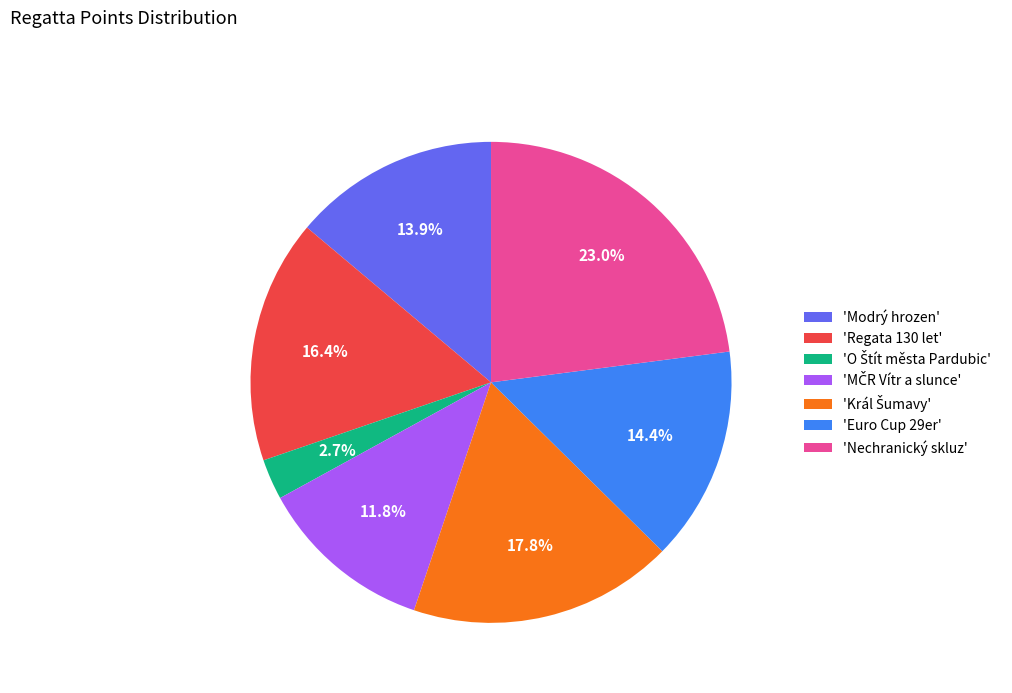

Does 'Nechranický skluz' account for over 50% of the chart?

No